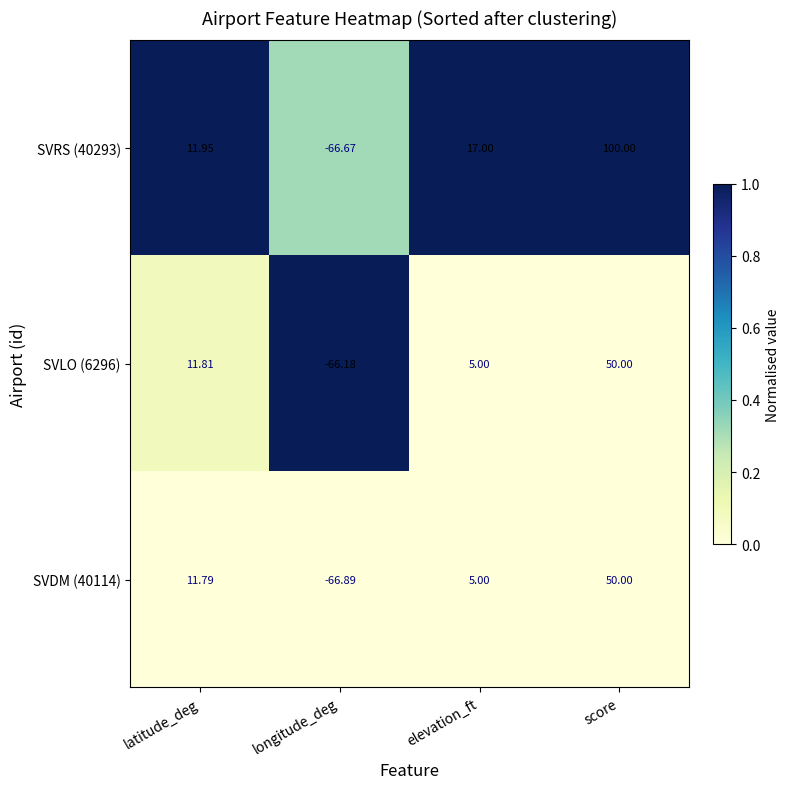

Which category has the highest value across all series?

score